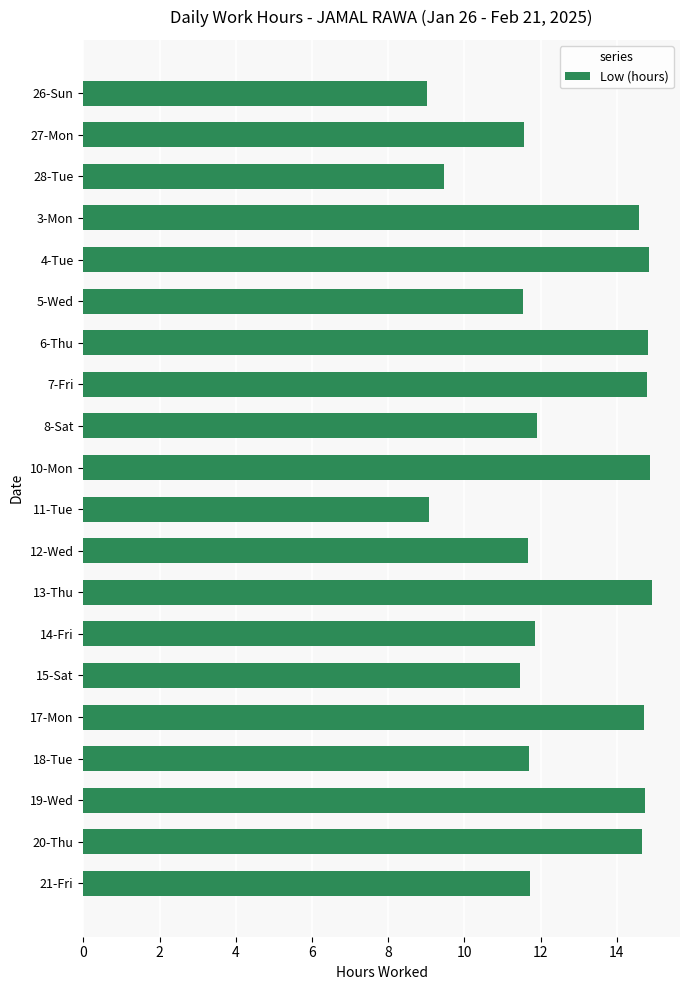

Are the bars horizontal?

Yes